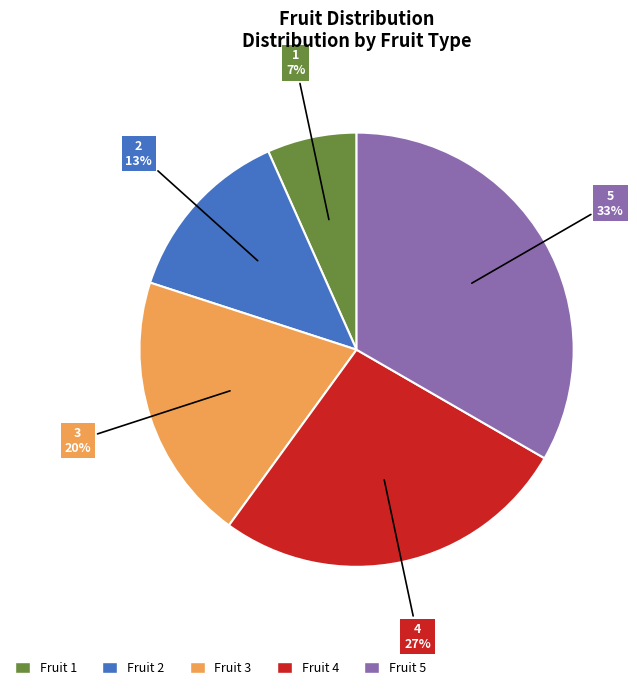

To the nearest percent, what is the average slice percentage?

20%